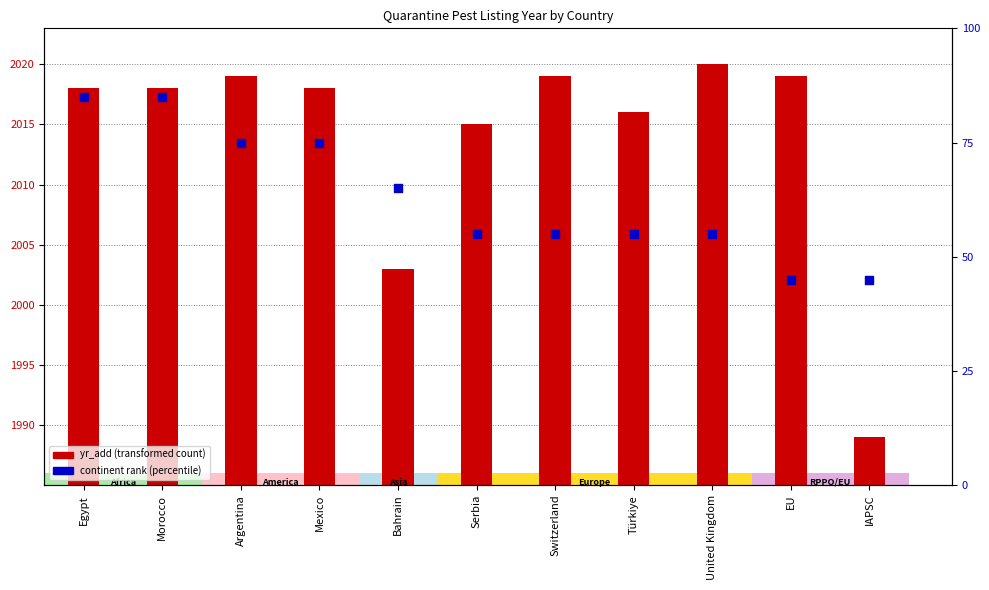

What is the total value across all series at Türkiye?

86